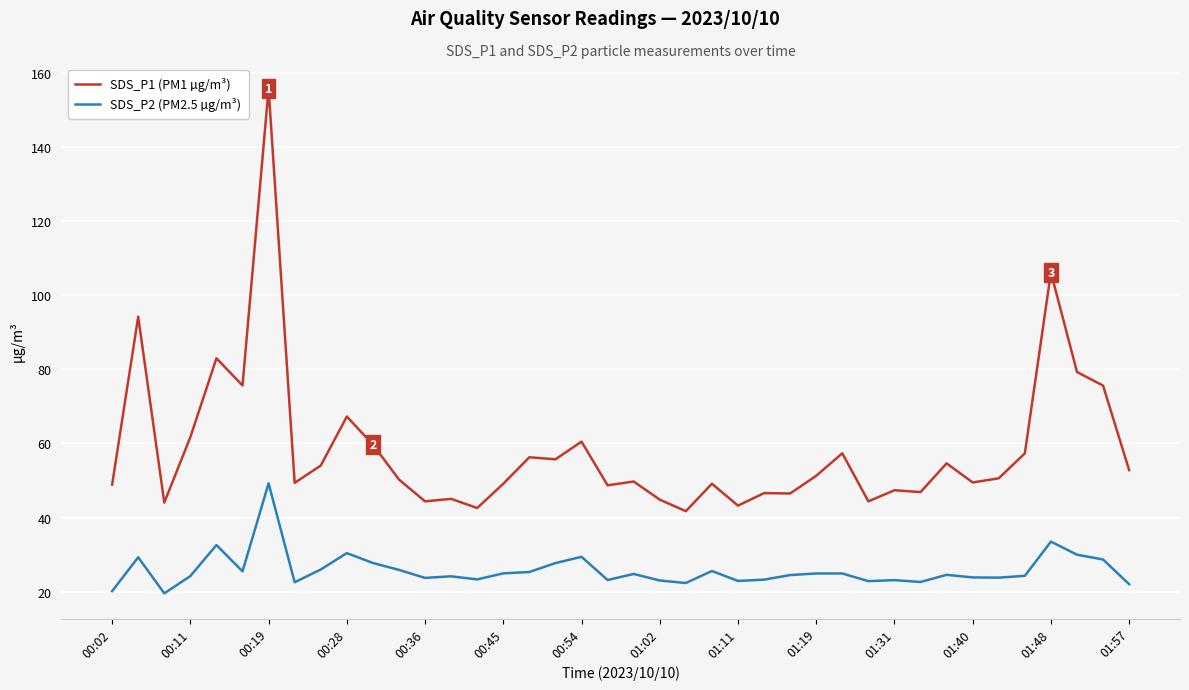

What is the smallest value displayed?

19.5